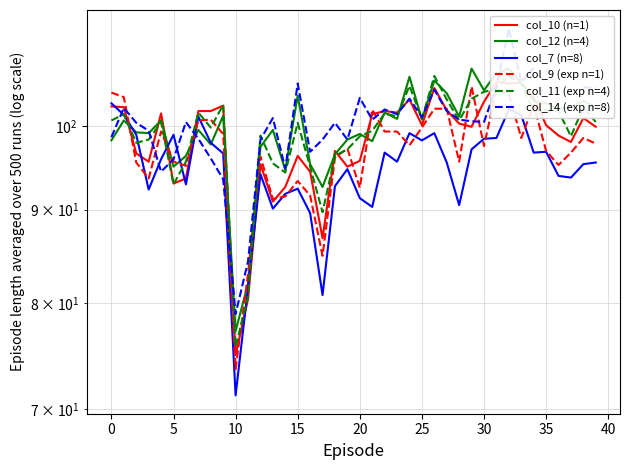

Which series has the widest spread of values?

col_14 (exp n=8)